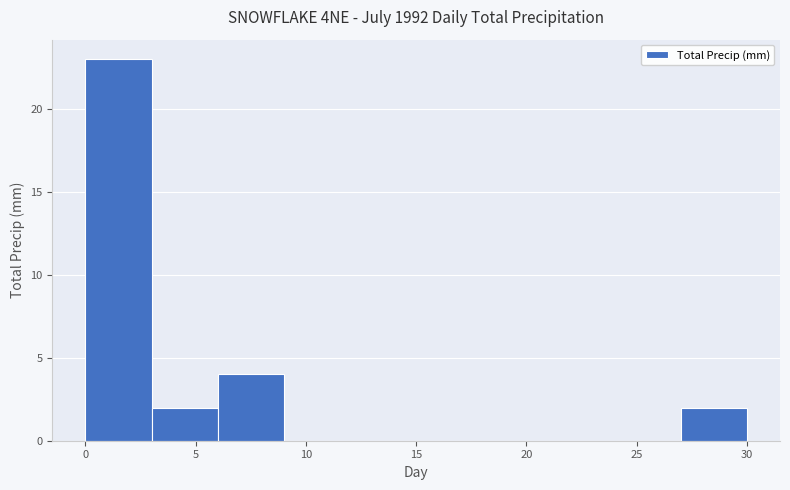

Reading left to right, transcribe this chart: for each bar, give the range it covers on the x-axis and its height. The values are not printed on the chart, so give them approximately, as read against the axis.

0 to 3: 23
3 to 6: 2
6 to 9: 4
9 to 12: 0
12 to 15: 0
15 to 18: 0
18 to 21: 0
21 to 24: 0
24 to 27: 0
27 to 30: 2